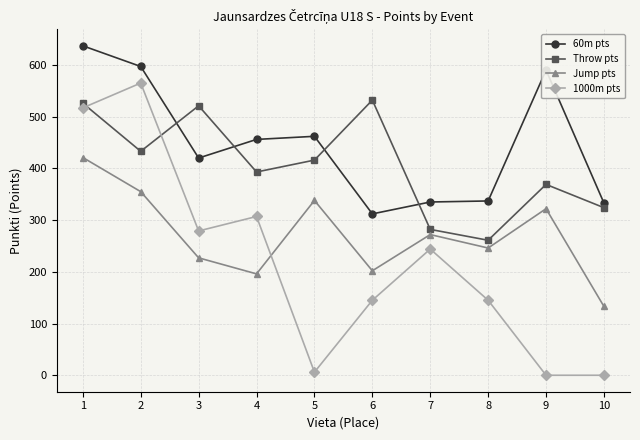

At which category does 60m pts reach its first local valley?

3